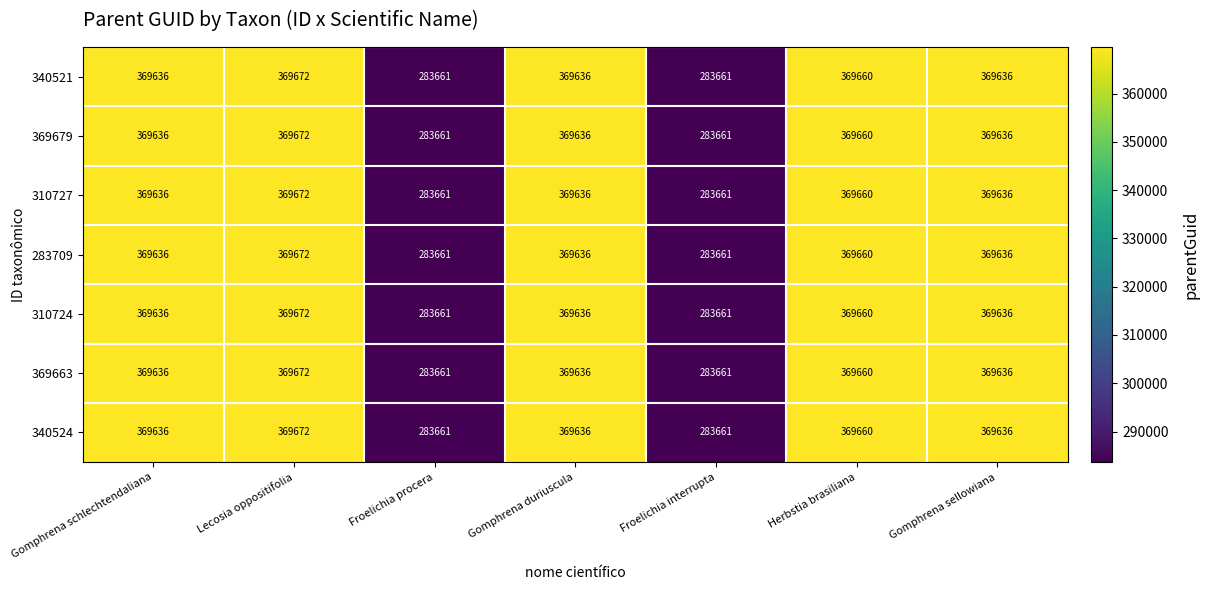

The 369663 series shows 162977 at Gomphrena sellowiana. True or false?

False